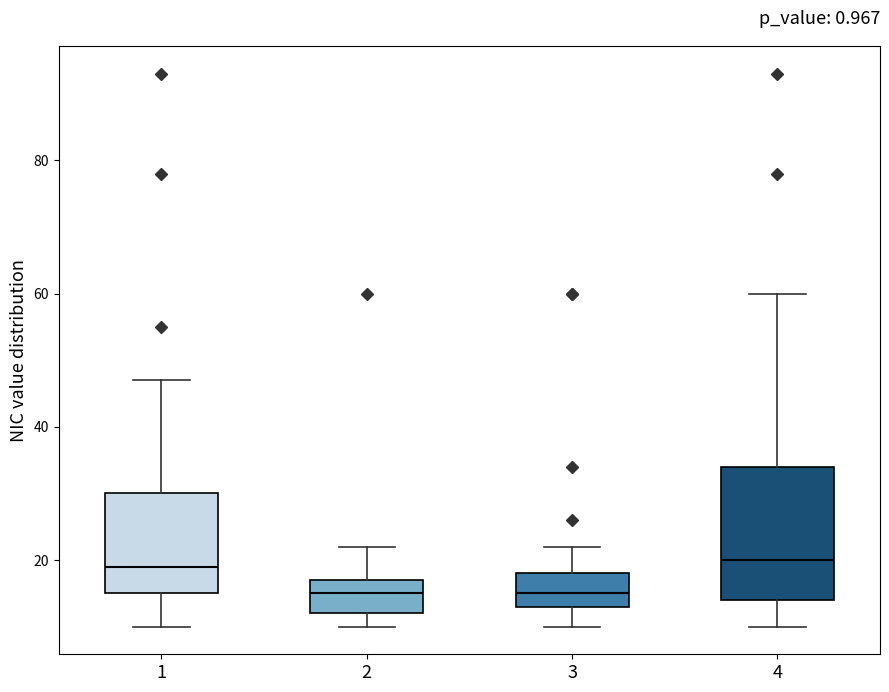

Which box is the tallest, from its lower edge to its upper edge?

4